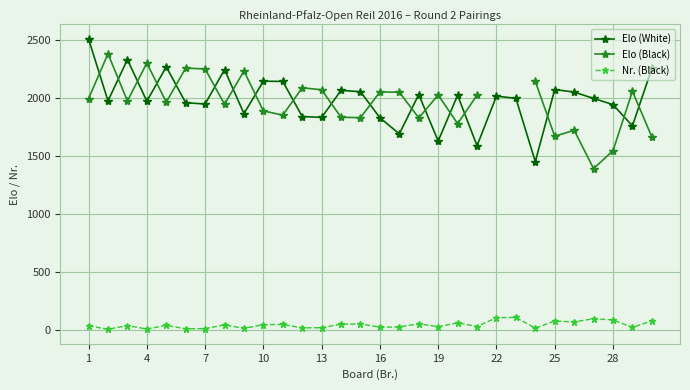

True or false: Nr. (Black) and Elo (White) cross at least once.

False